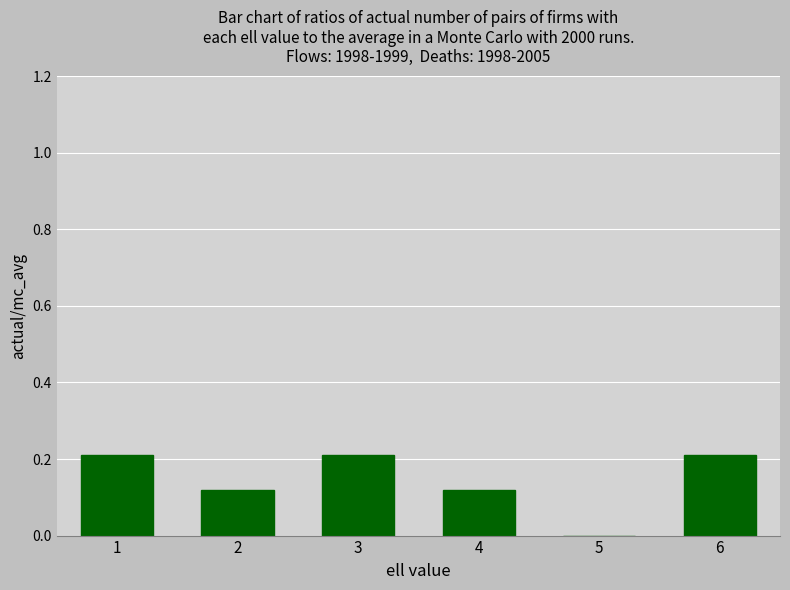

What is the difference between the values at 5 and 6?

0.2